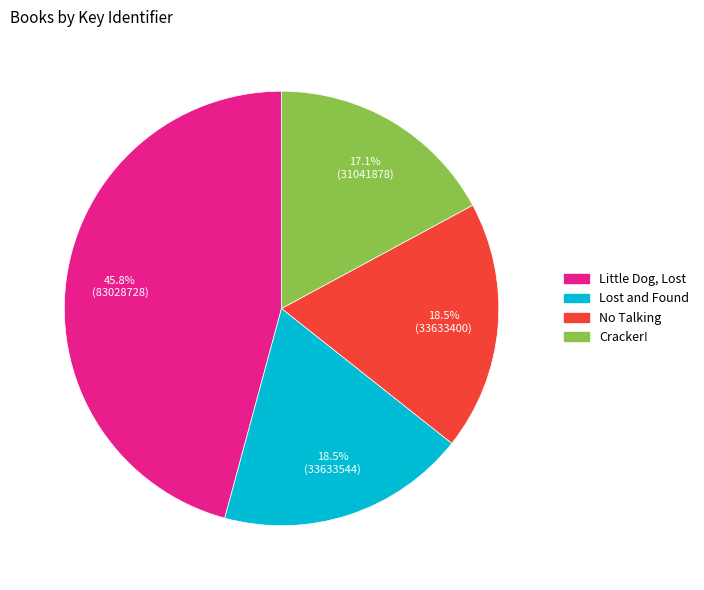

Which has a higher value, Cracker! or No Talking?

No Talking